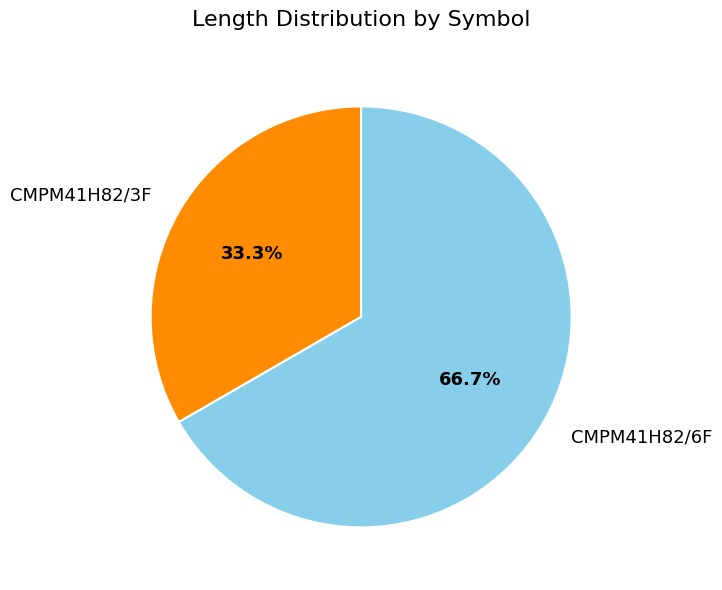

To the nearest percent, what is the average slice percentage?

50%